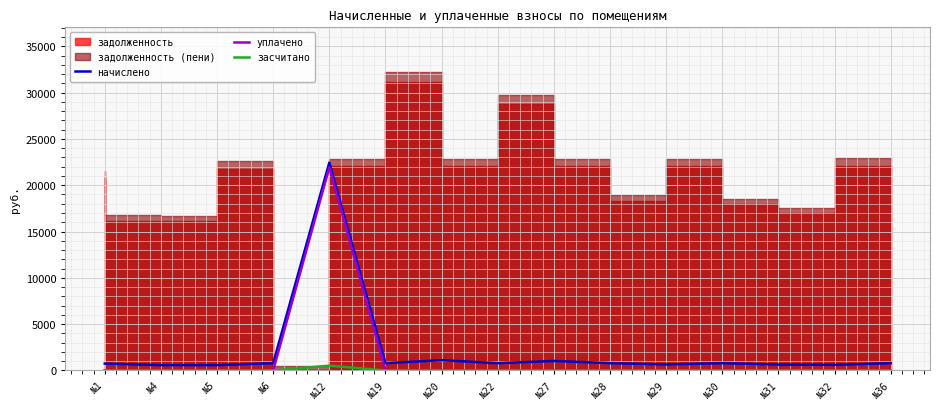

True or false: уплачено has a value of 0.0 at №28.

True